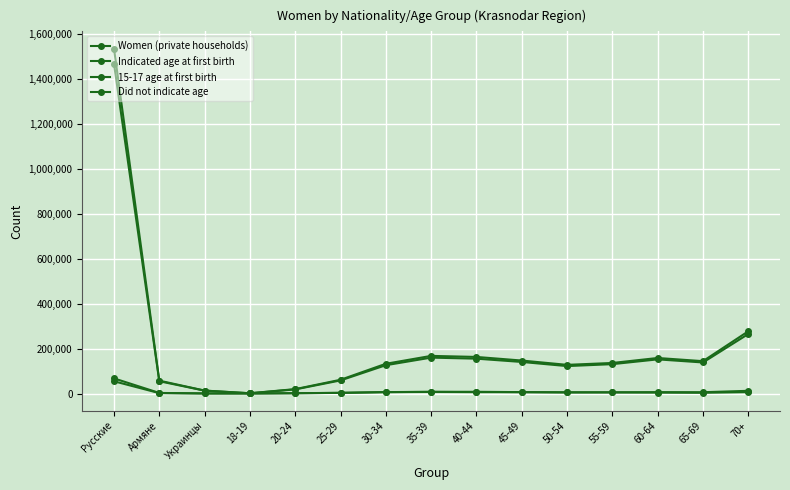

Where is 15-17 age at first birth nearest to the value 27406?

35-39